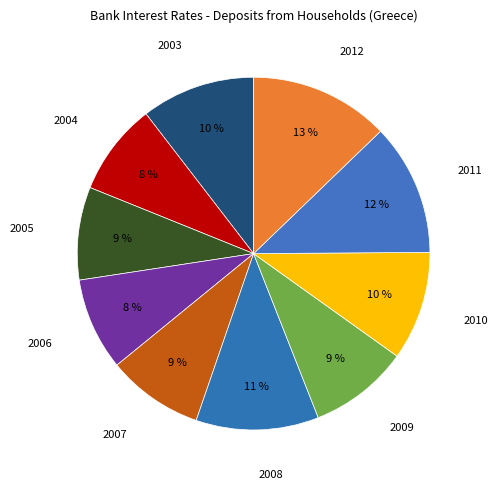

Is there a majority slice in this chart?

No